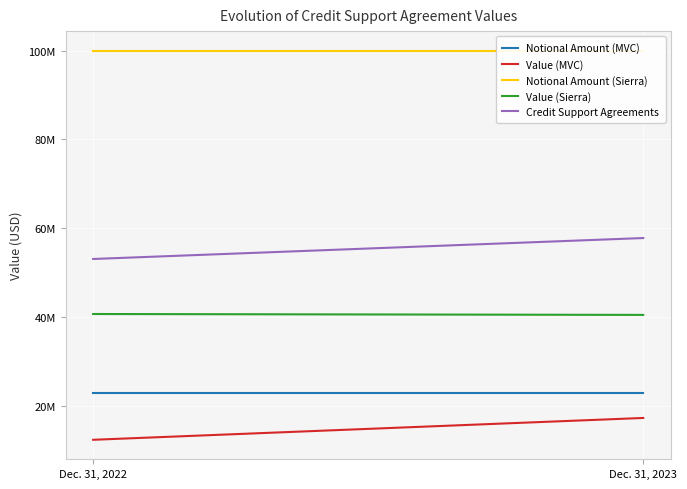

At which label is Credit Support Agreements closest to 55443000?

Dec. 31, 2022